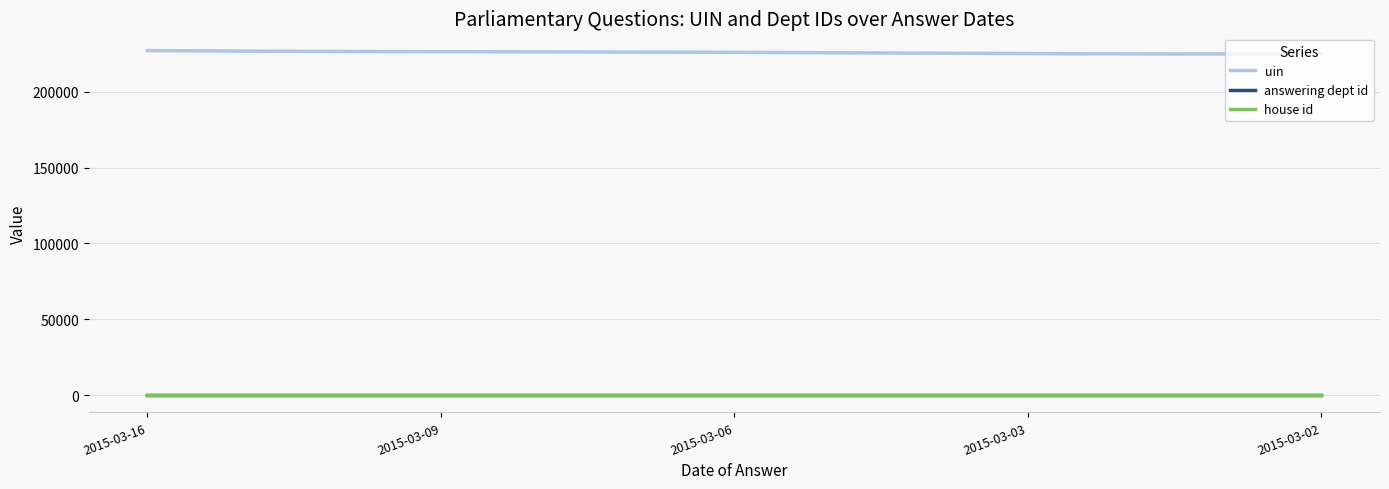

What is the total value across all series at 2015-03-03?

225137